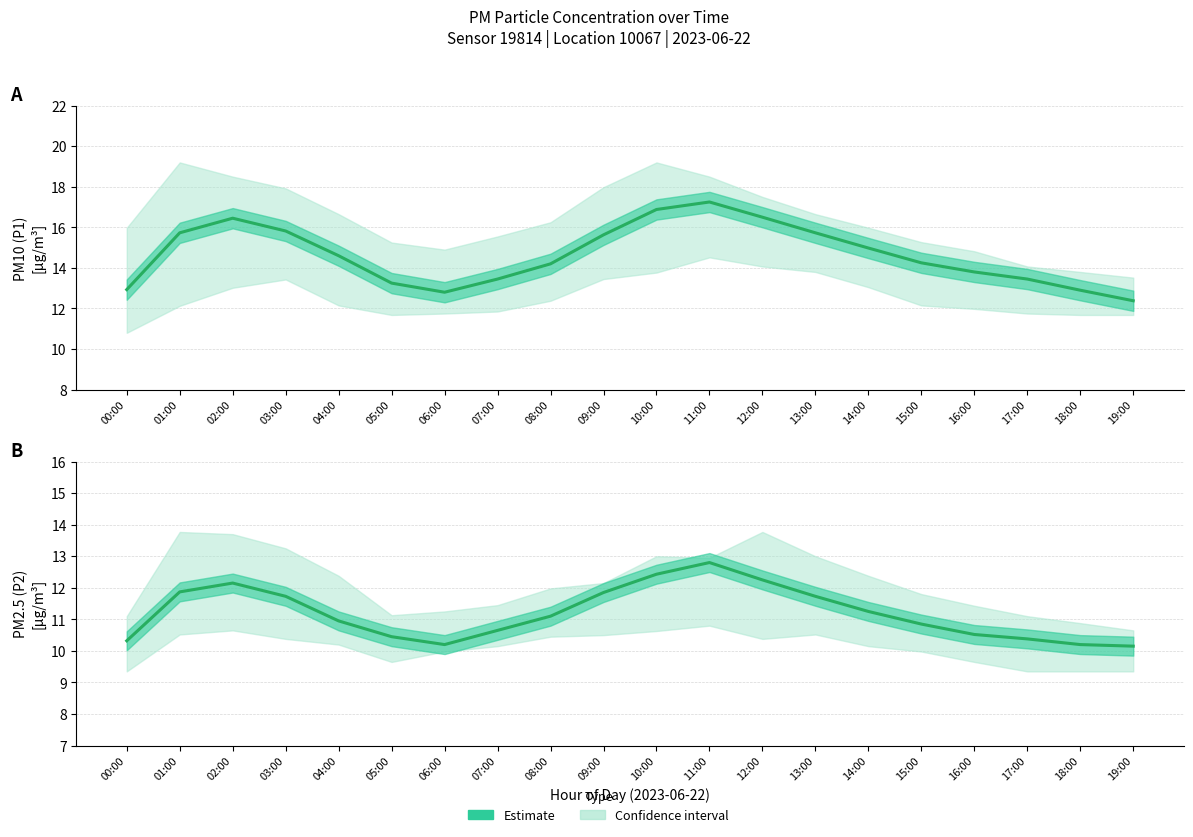

Reading right to left, extract all data points from this chart.

P1: 19:00=12.4	18:00=12.9	17:00=13.4	16:00=13.8	15:00=14.2	14:00=15.0	13:00=15.7	12:00=16.5	11:00=17.2	10:00=16.9	09:00=15.6	08:00=14.2	07:00=13.4	06:00=12.8	05:00=13.2	04:00=14.6	03:00=15.8	02:00=16.4	01:00=15.7	00:00=12.9
P2: 19:00=10.2	18:00=10.2	17:00=10.4	16:00=10.5	15:00=10.8	14:00=11.2	13:00=11.7	12:00=12.2	11:00=12.8	10:00=12.4	09:00=11.8	08:00=11.1	07:00=10.7	06:00=10.2	05:00=10.4	04:00=10.9	03:00=11.7	02:00=12.2	01:00=11.9	00:00=10.3